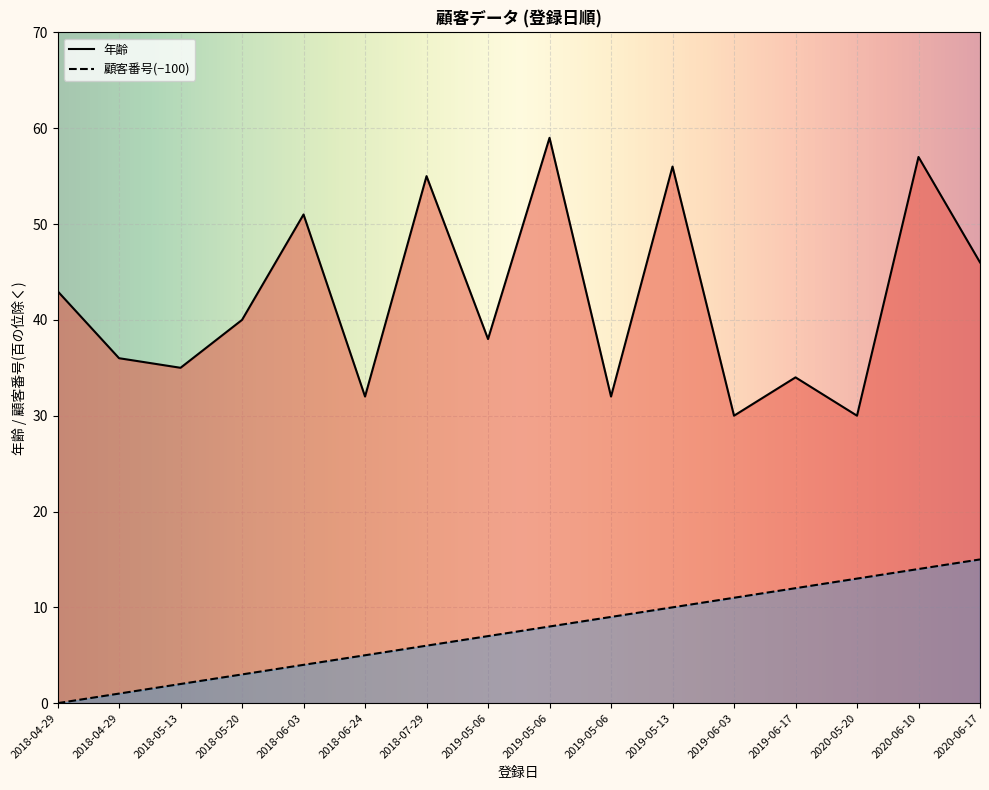

Read the 年齢 value at 2019-06-03.

30